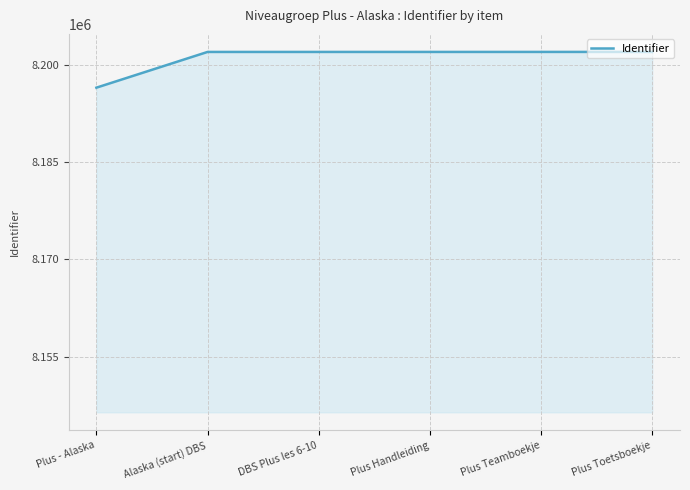

The value at Alaska (start) DBS is 12750330. True or false?

False